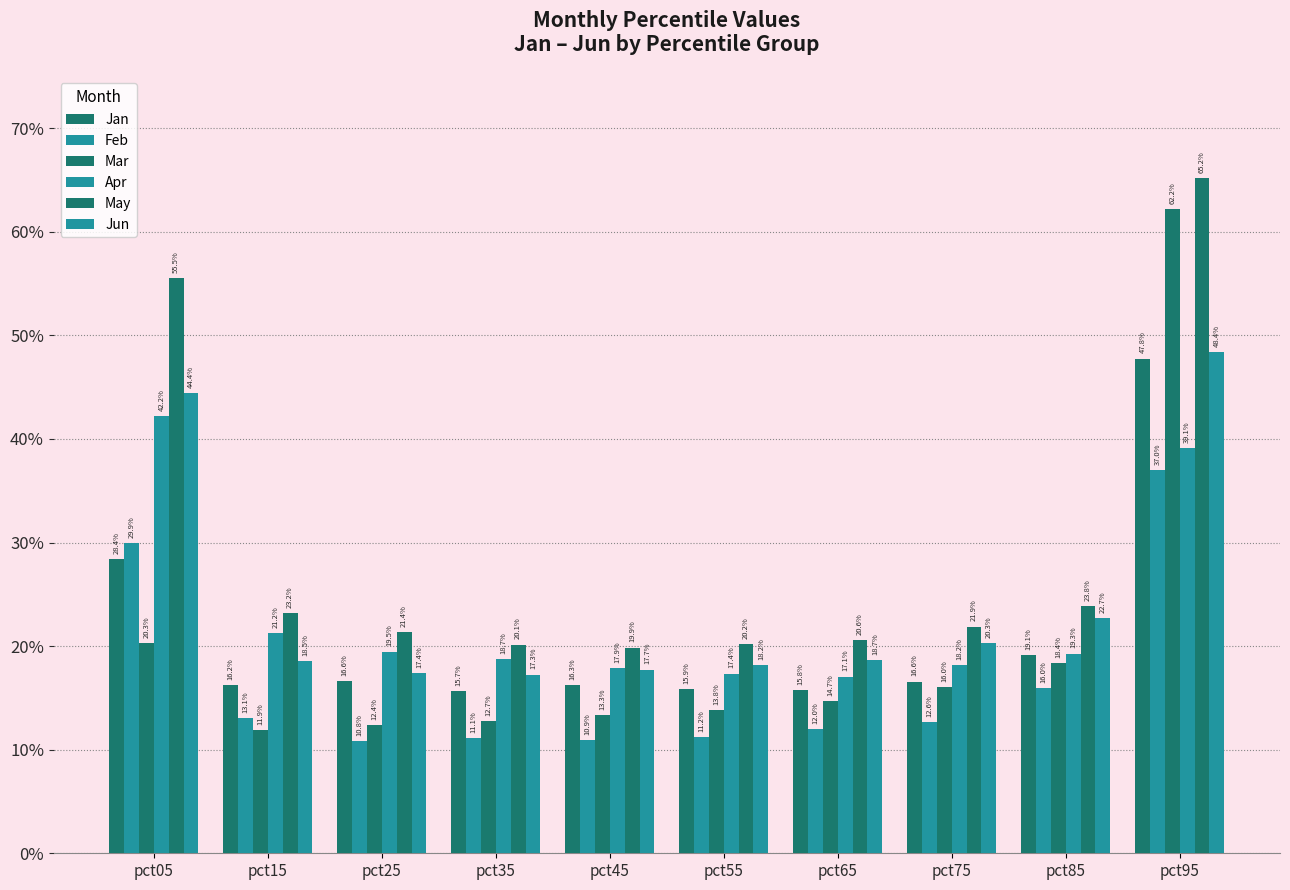

The value of Jan at pct75 is 0.2. True or false?

False